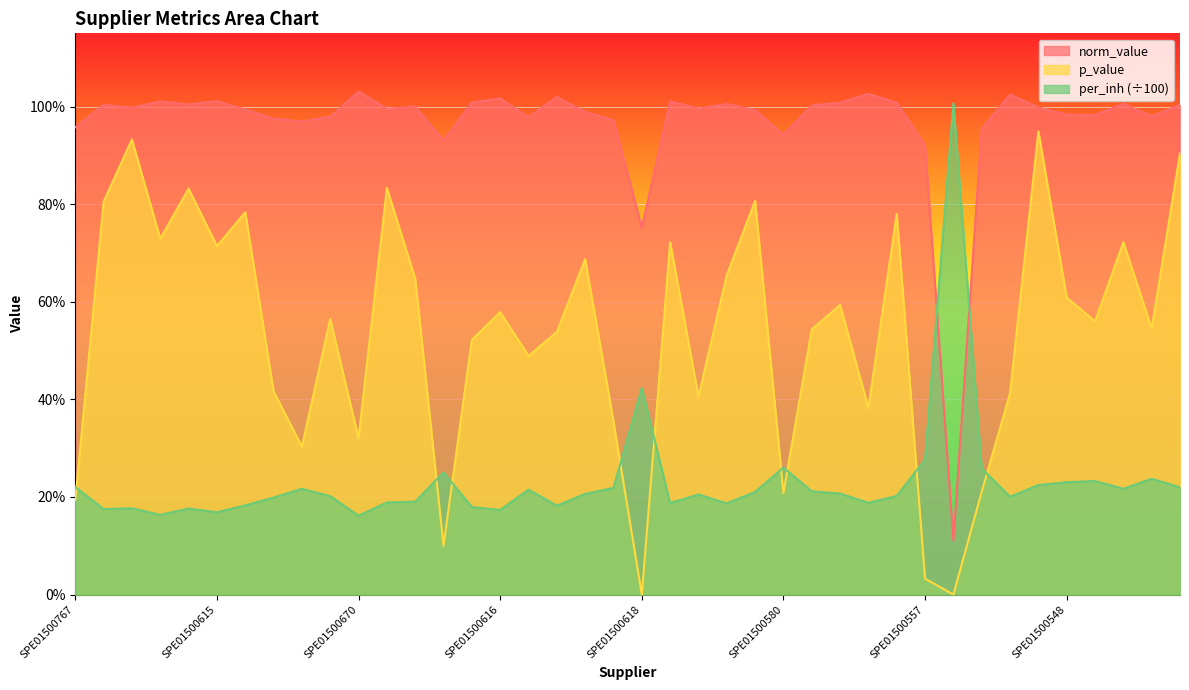

What is the approximate value of per_inh at SPE01500546?

0.2